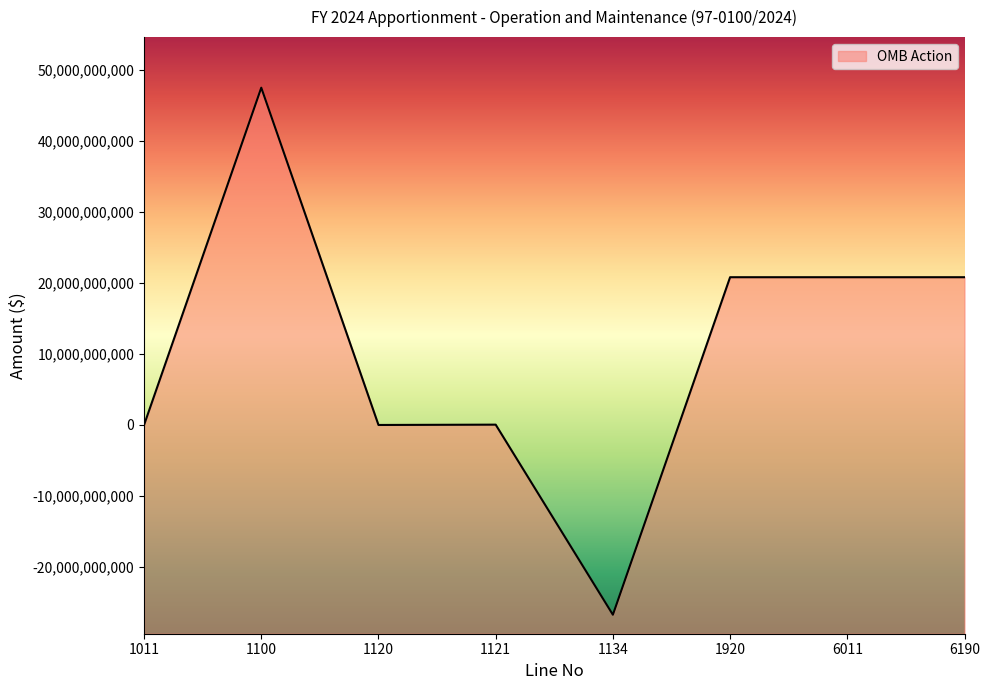

Is it true that the value at 6190 is 29722757276?

False